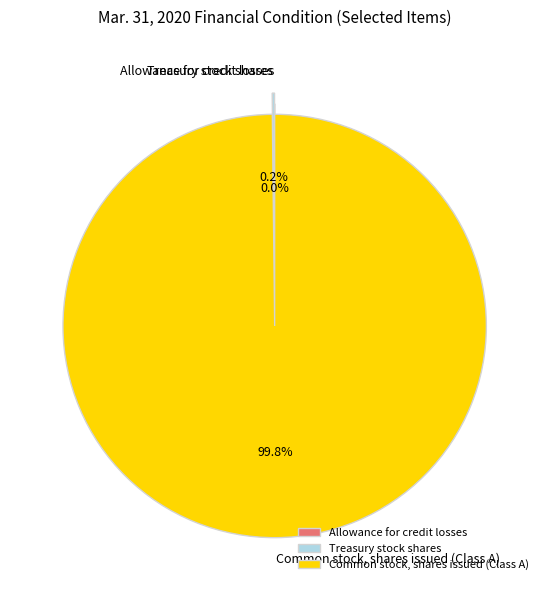

What is the largest slice in the pie chart?

Common stock, shares issued (Class A)